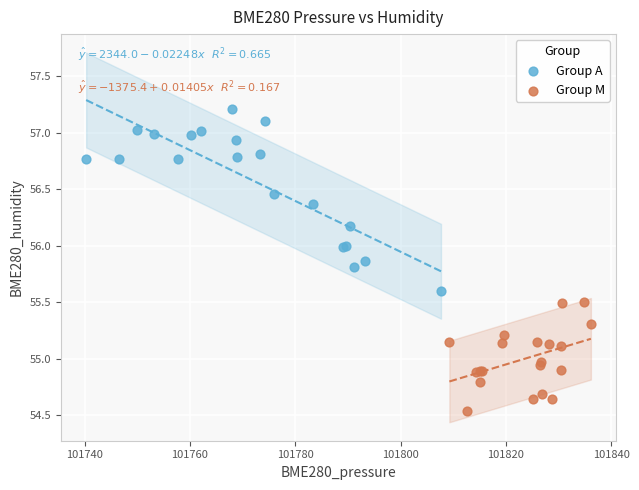

Which series contains the highest Y value?

Group A